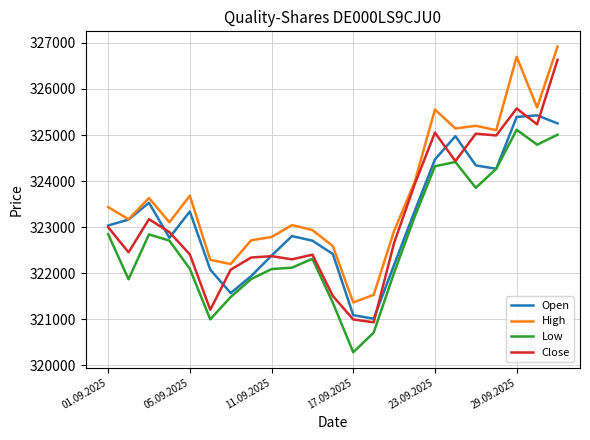

Which series has the widest spread of values?

Close